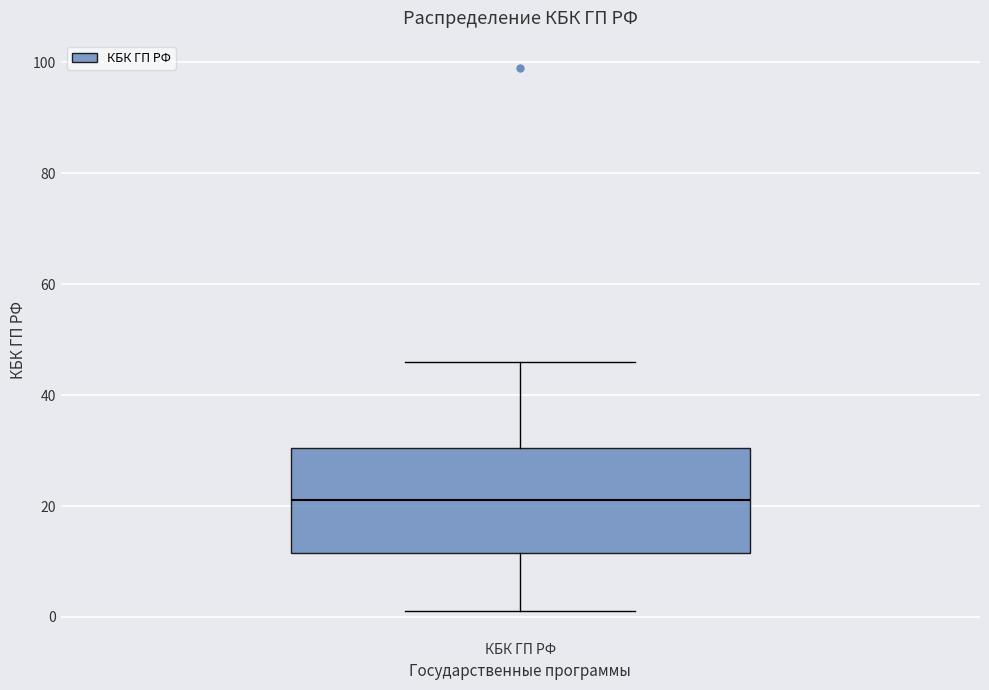

Where is the upper edge of the box for КБК ГП РФ on the y-axis? The values are not printed on the chart, so give them approximately, as read against the axis.

30